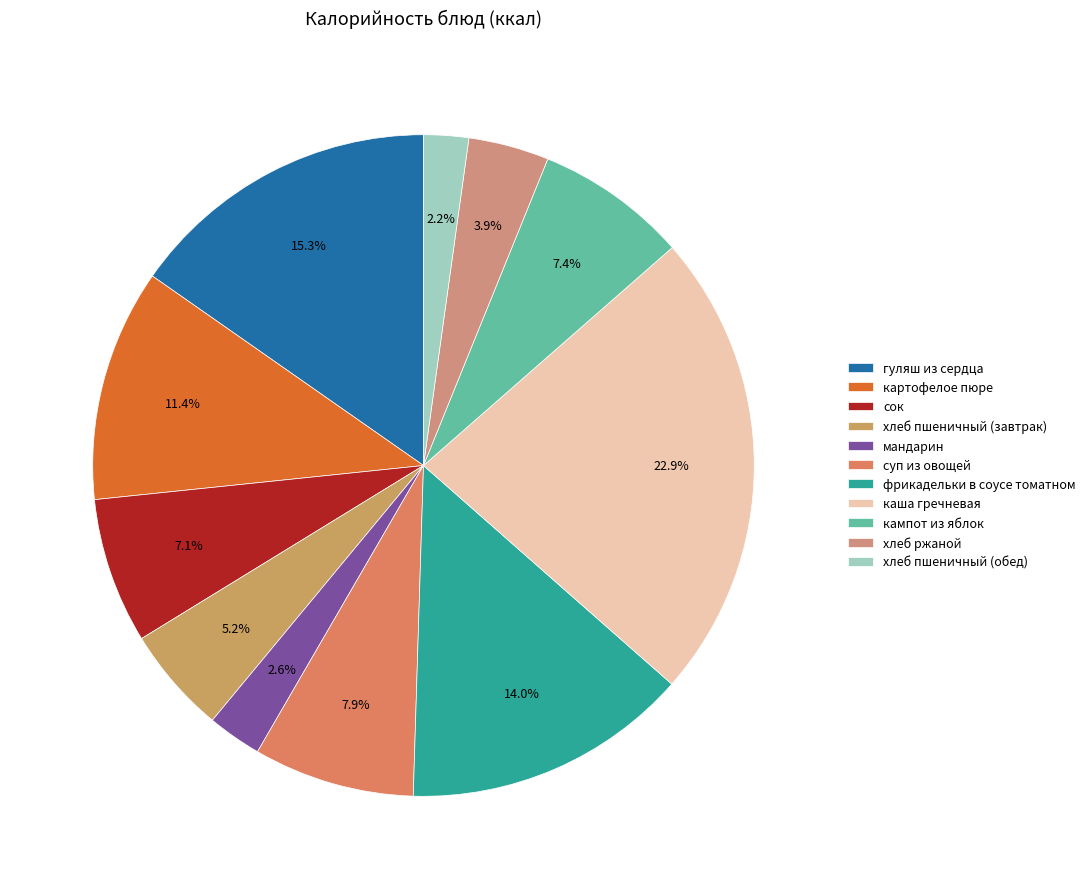

What is the total percentage of хлеб пшеничный (завтрак) and картофелое пюре?

16.6%